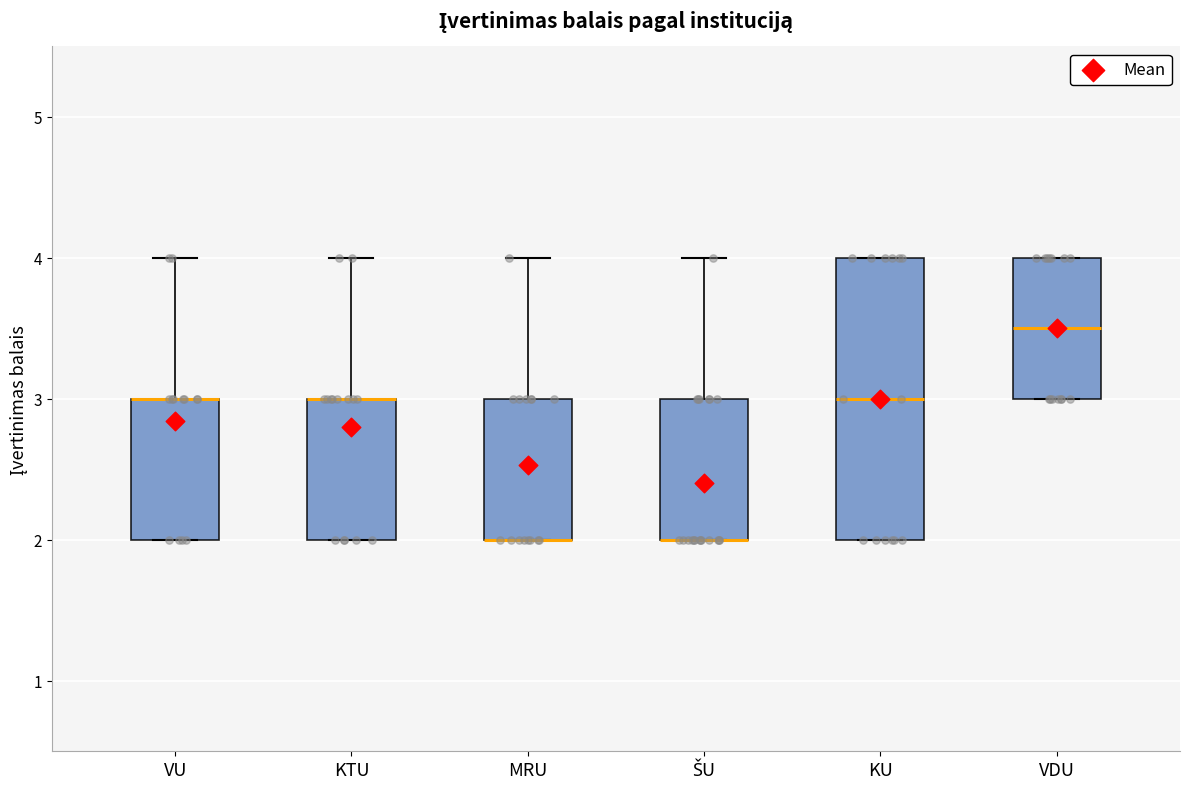

Reading left to right, read every box against the y-axis: the position of its median line, the range the box covers, and the ends of its whiskers. The values are not printed on the chart, so give them approximately, as read against the axis.

VU: median 3.0 (drawn on the box's upper edge), box 2.0 to 3.0, whiskers 2.0 to 4.0
KTU: median 3.0 (drawn on the box's upper edge), box 2.0 to 3.0, whiskers 2.0 to 4.0
MRU: median 2.0 (drawn on the box's lower edge), box 2.0 to 3.0, whiskers 2.0 to 4.0
ŠU: median 2.0 (drawn on the box's lower edge), box 2.0 to 3.0, whiskers 2.0 to 4.0
KU: median 3.0, box 2.0 to 4.0, whiskers 2.0 to 4.0
VDU: median 3.5, box 3.0 to 4.0, whiskers 3.0 to 4.0